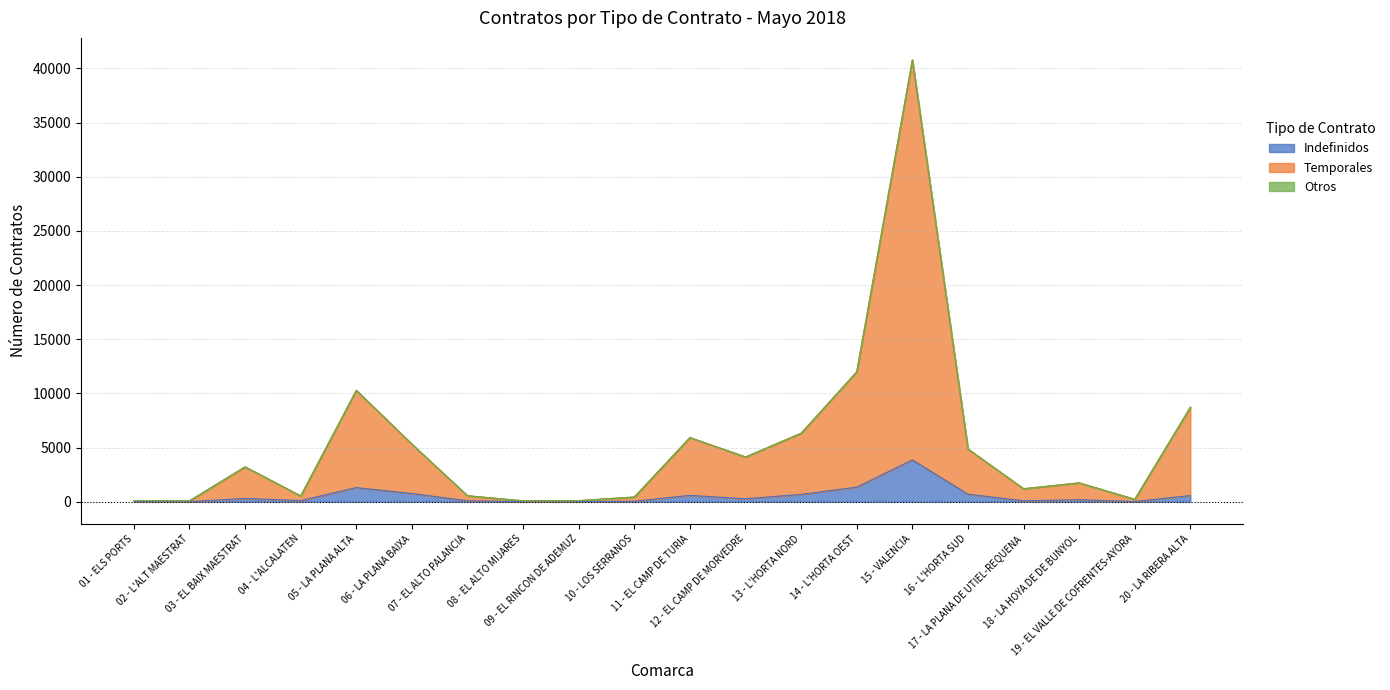

What is the difference between the Indefinidos values at 06 - LA PLANA BAIXA and 20 - LA RIBERA ALTA?

191